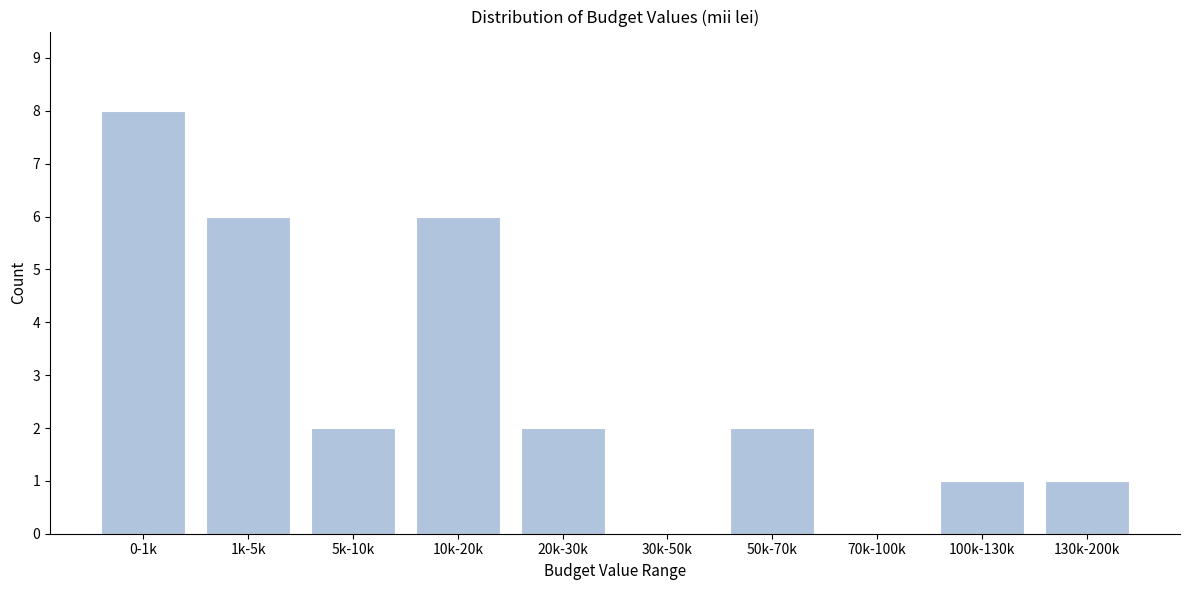

Reading left to right, what are all the values shown in this chart?

0-1k=8	1k-5k=6	5k-10k=2	10k-20k=6	20k-30k=2	30k-50k=0	50k-70k=2	70k-100k=0	100k-130k=1	130k-200k=1